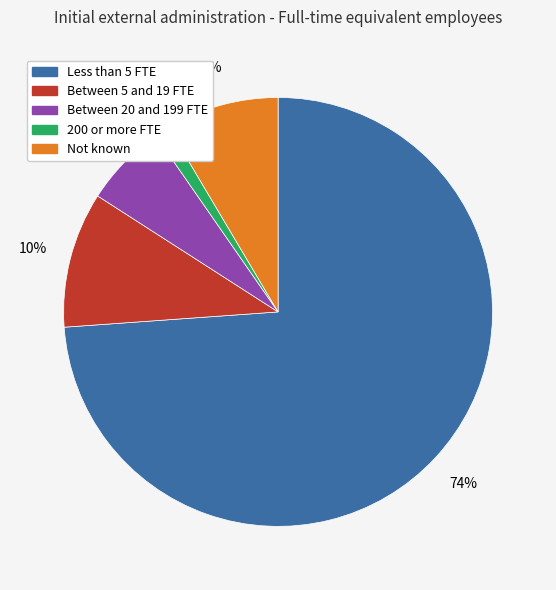

True or false: Between 20 and 199 FTE accounts for 12% of the total.

False